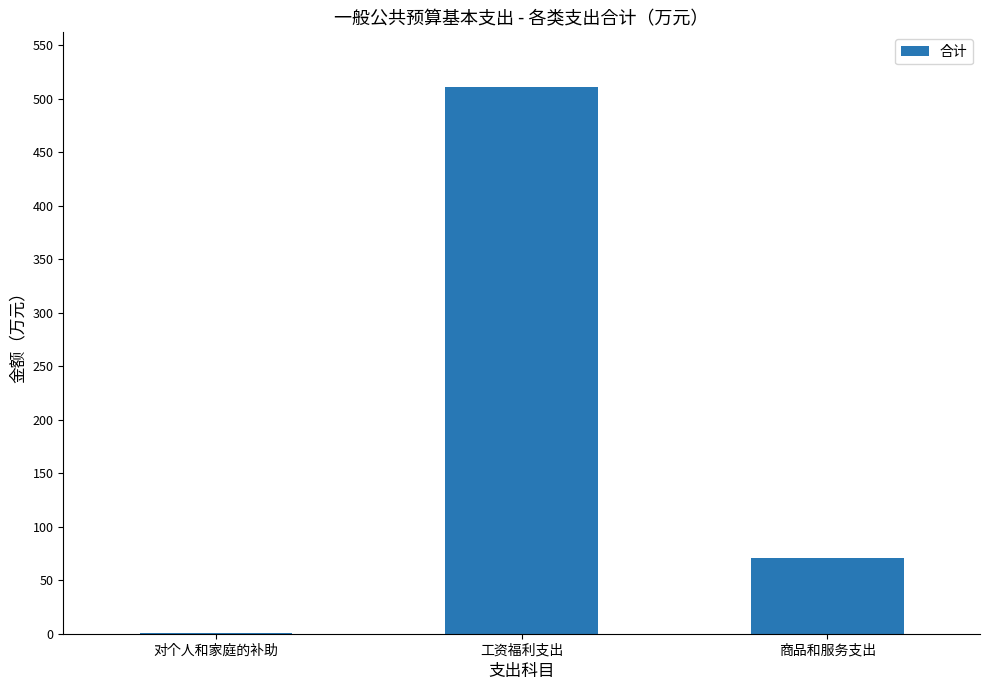

Reading right to left, extract all data points from this chart.

70.6	510.8	0.7